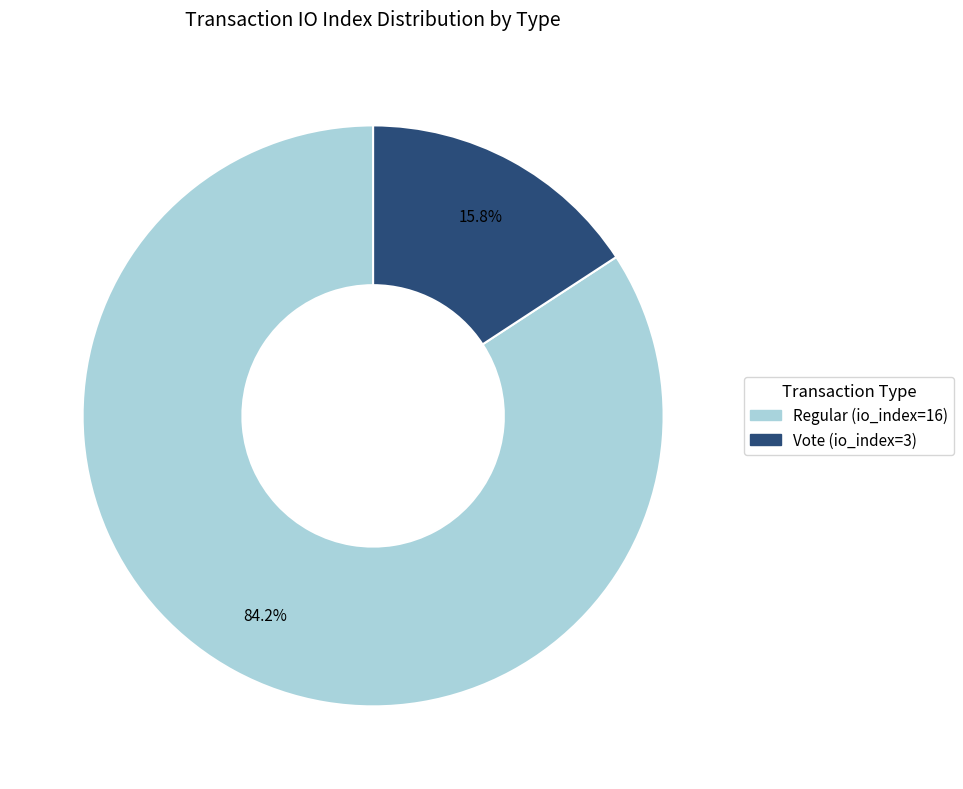

To the nearest percent, what is the combined percentage of Regular (io_index=16) and Vote (io_index=3)?

100%